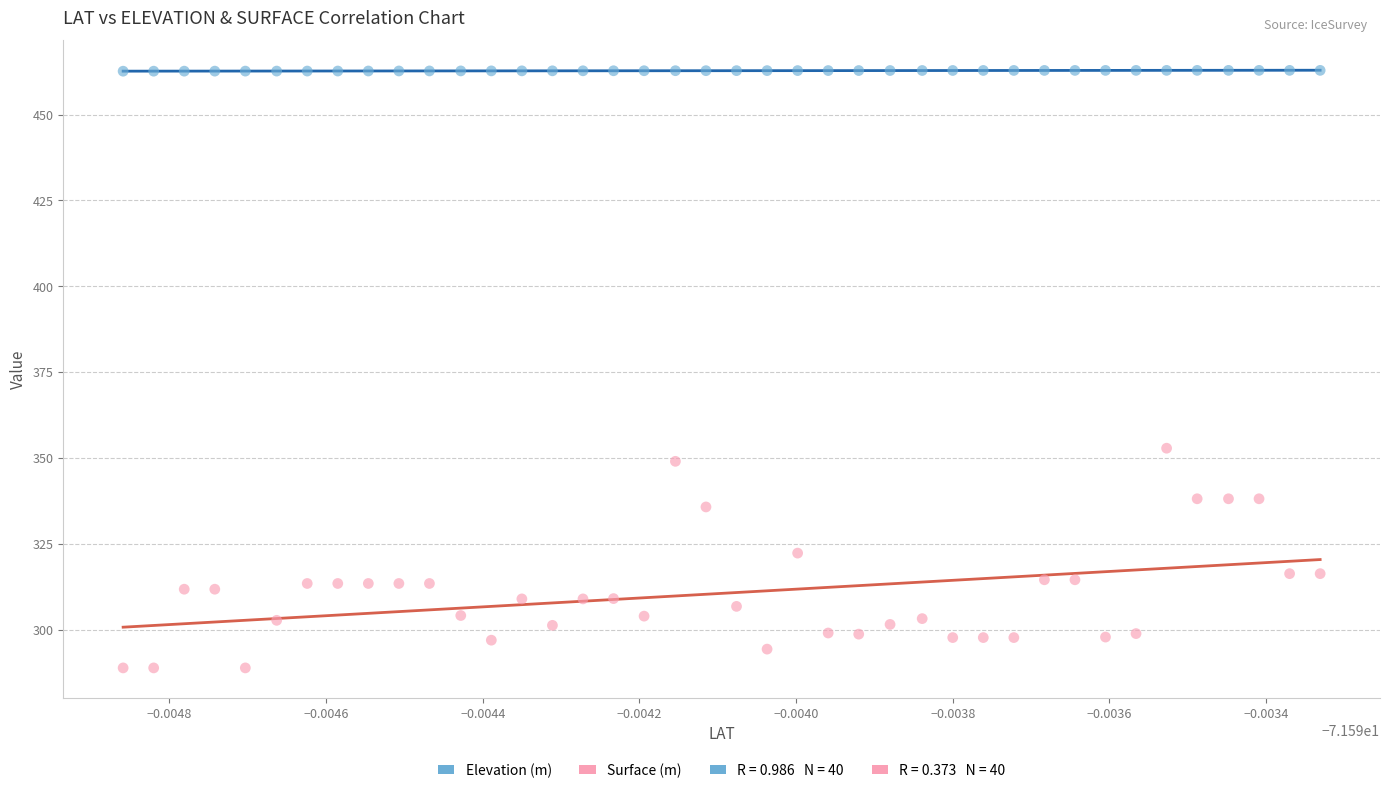

Across all series, what Y value is closest to 375?

352.9